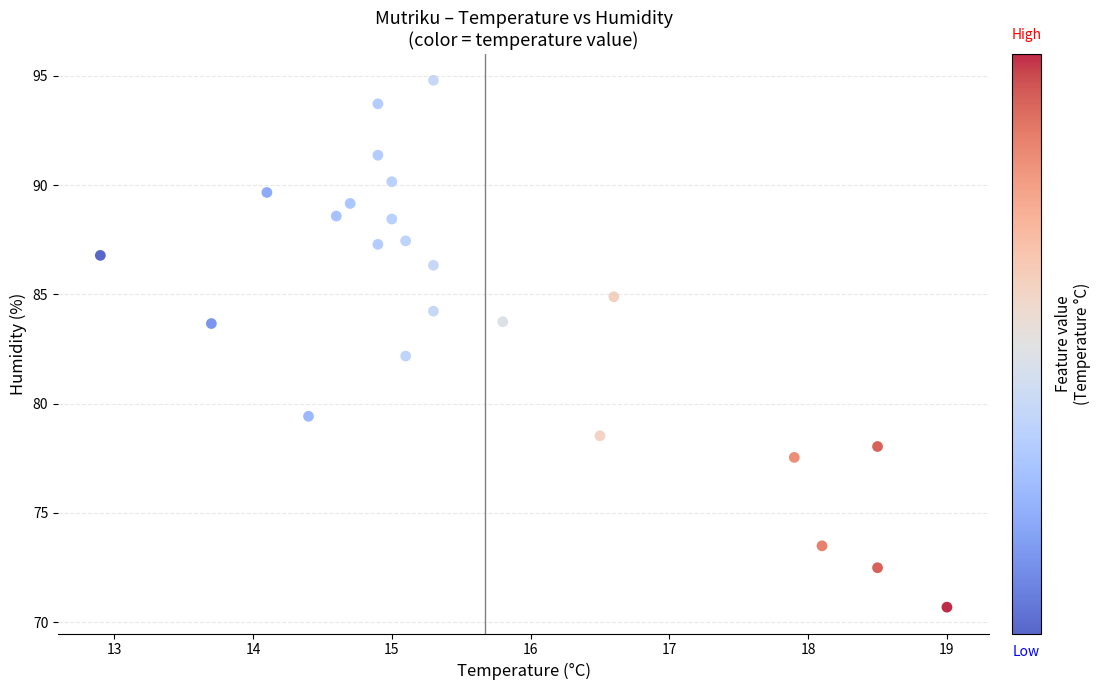

What is the range of Y values (max minus min)?

24.1